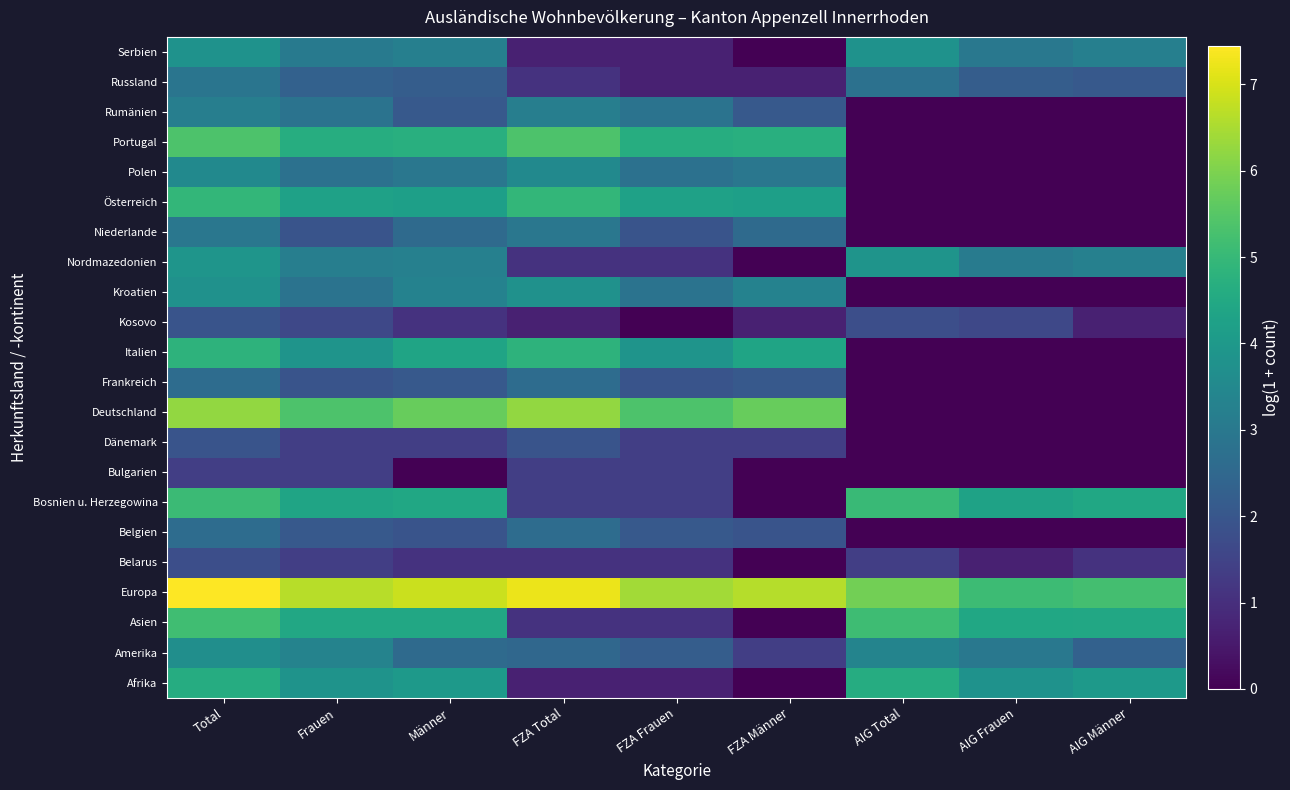

At which category does the chart reach its minimum across all series?

FZA Männer